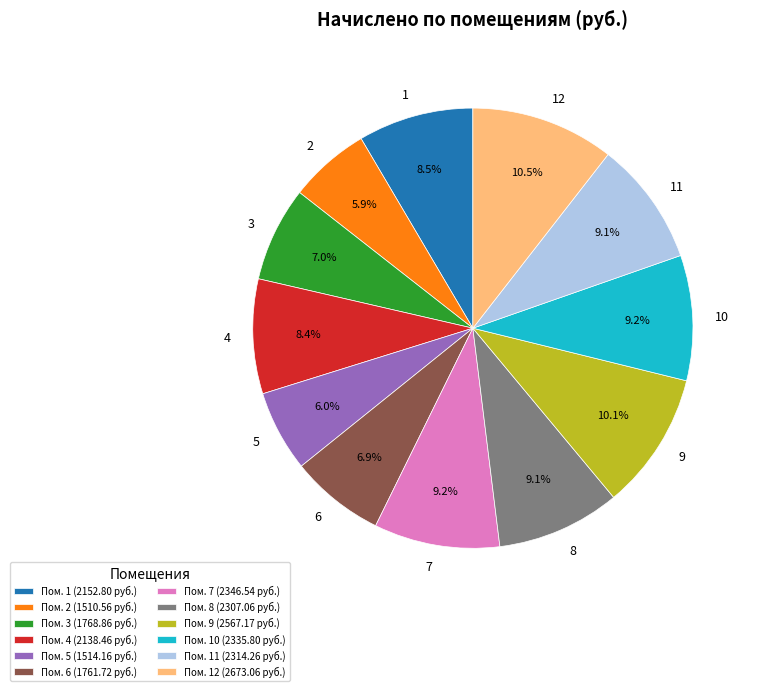

Is Пом. 11 (2314.26 руб.) the majority of the pie?

No